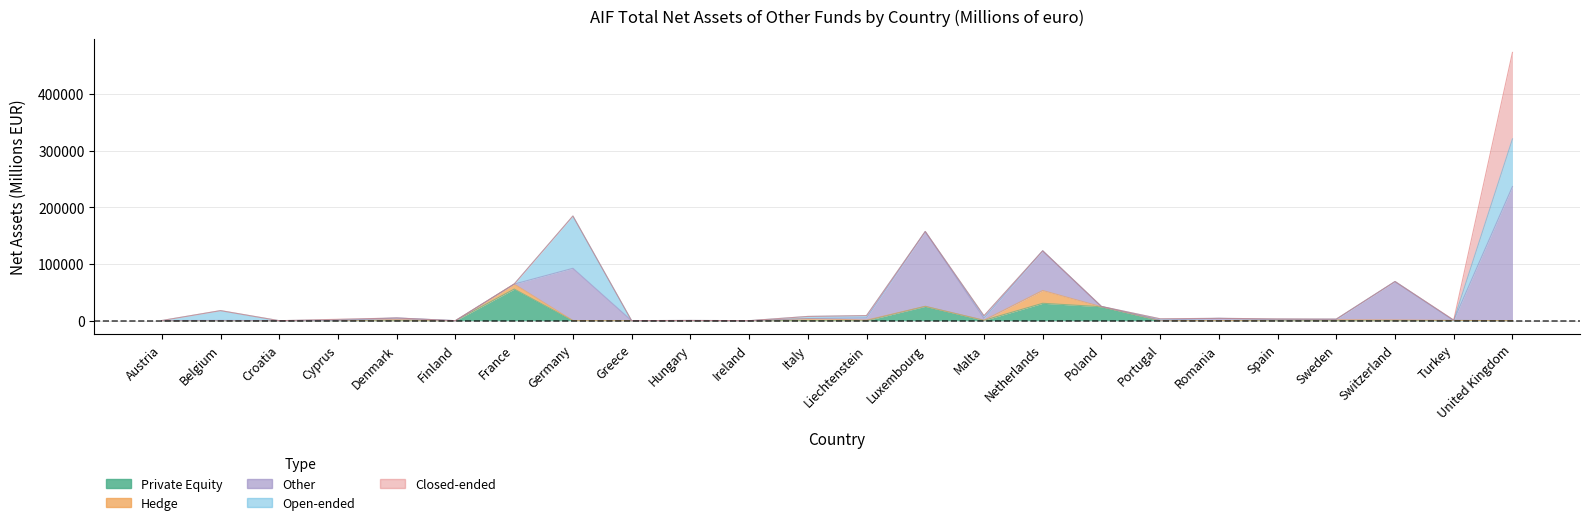

What are all the series names shown in the legend?

Private Equity, Hedge, Other, Open-ended, Closed-ended